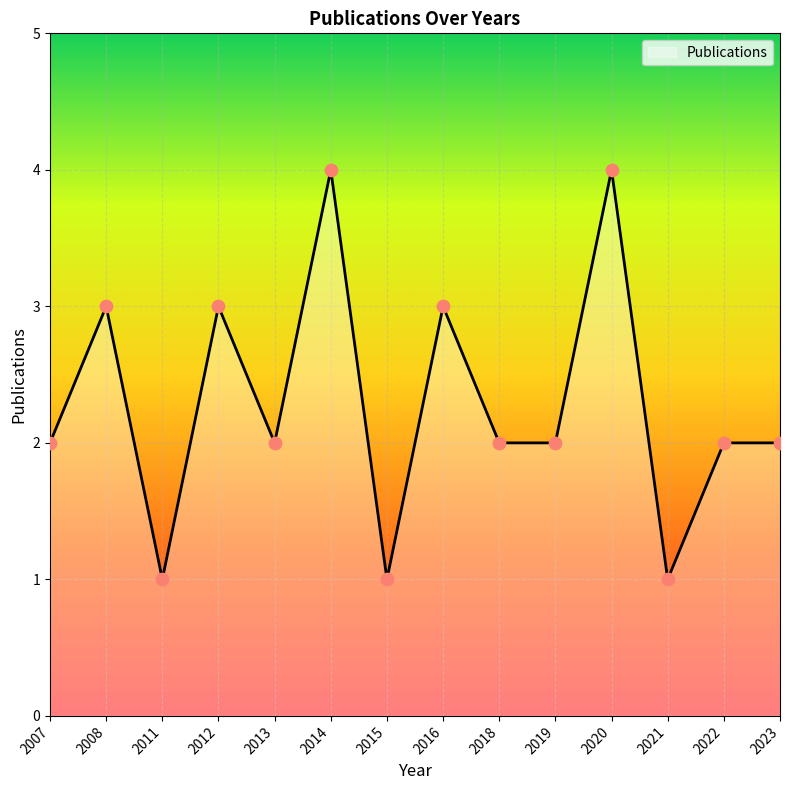

What is the ratio of the value at 2019 to the value at 2007?

1.0